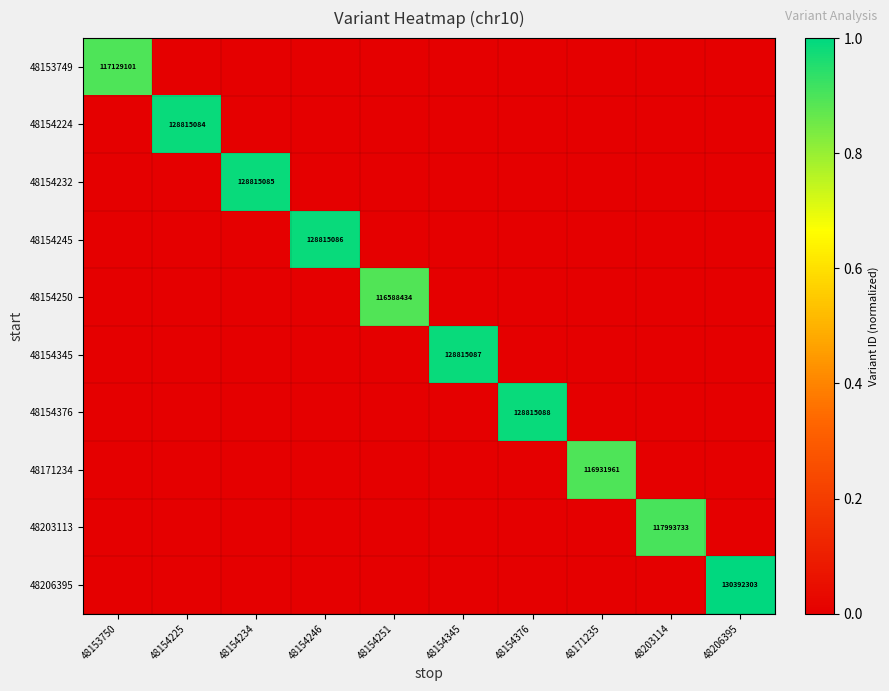

True or false: 48206395 has a value of 32524831 at 48206395.

False